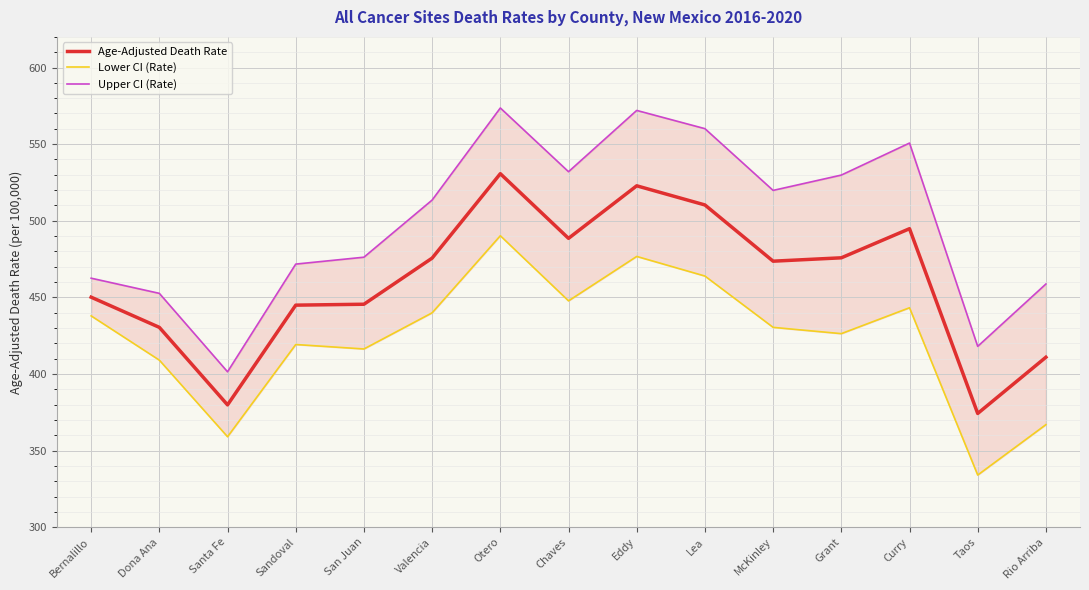

How many interior local valleys does the Lower CI (Rate) series have?

5